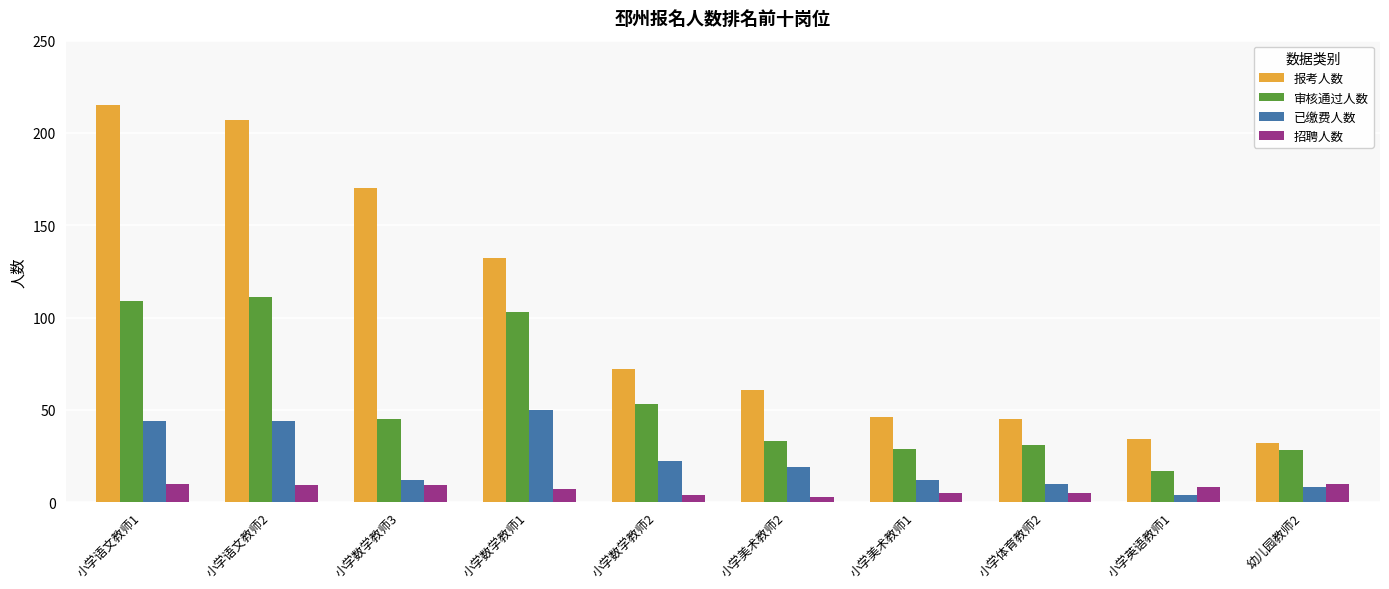

List the series in order of their peak value, highest first.

报考人数, 审核通过人数, 已缴费人数, 招聘人数